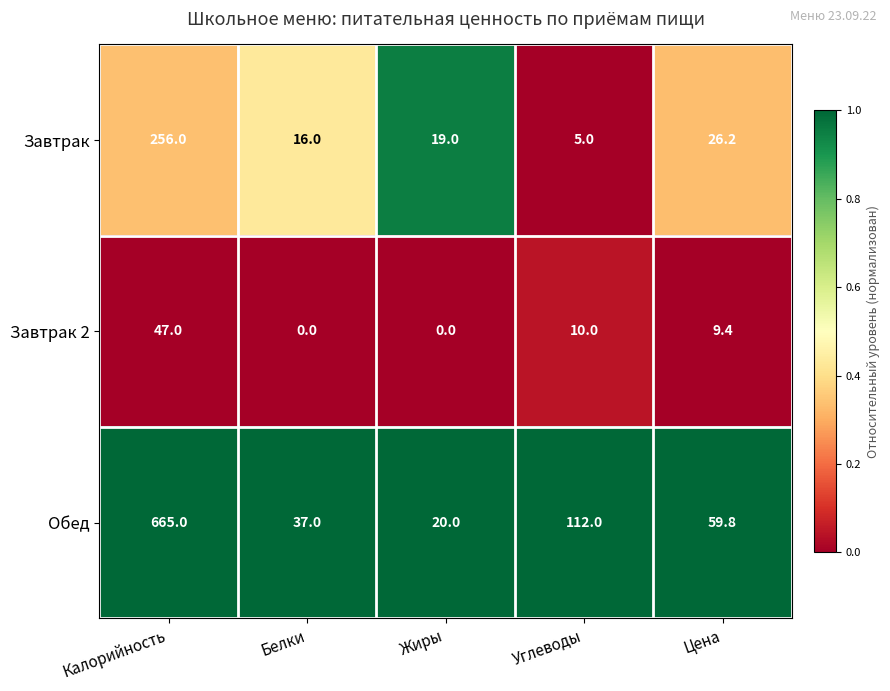

What is the sum of all Завтрак values?

322.2